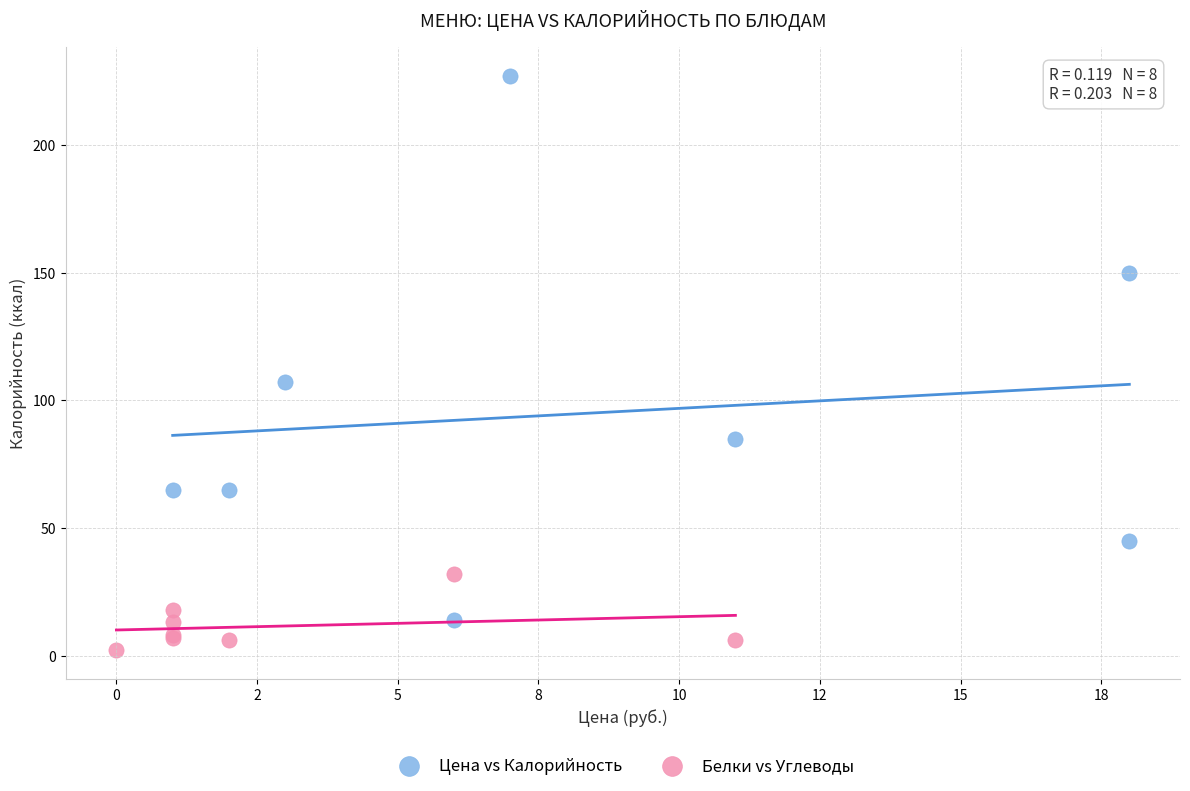

Which series has the largest Y range (max minus min)?

Цена vs Калорийность